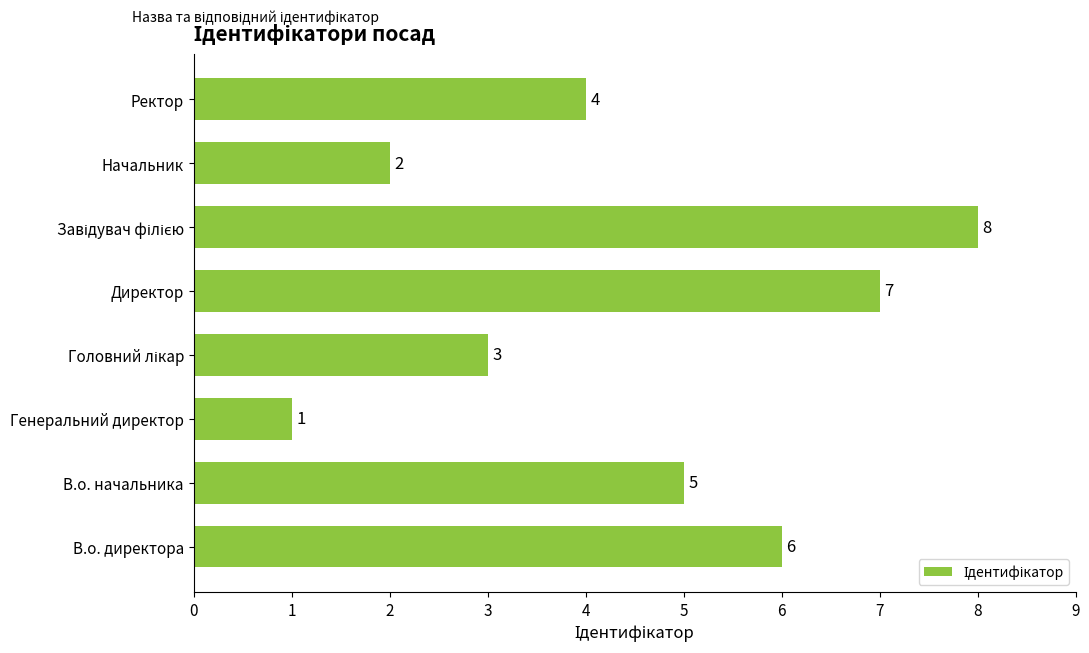

How many distinct data groups are displayed?

1